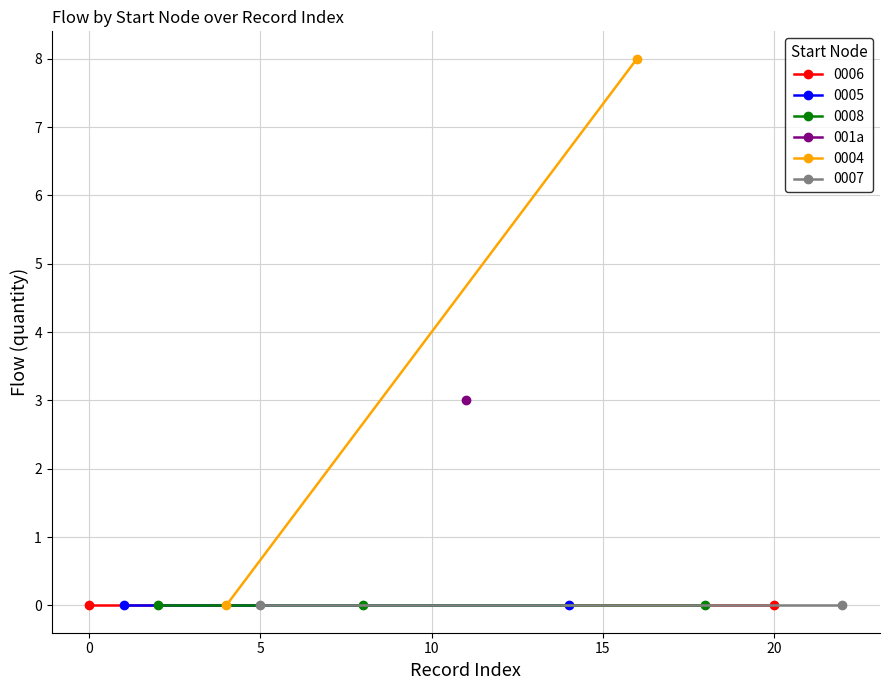

What is the difference between the highest and lowest values at 3?

3